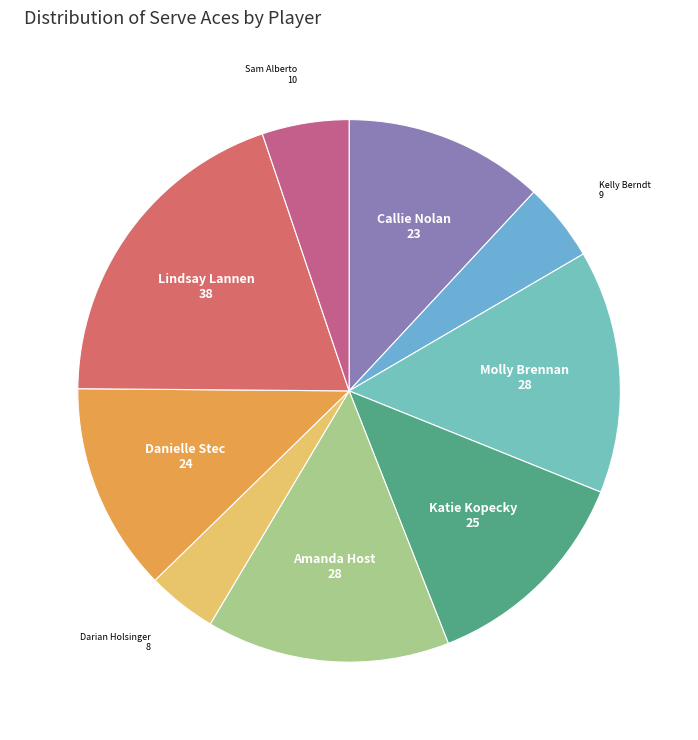

Between Amanda Host and Callie Nolan, which is larger?

Amanda Host